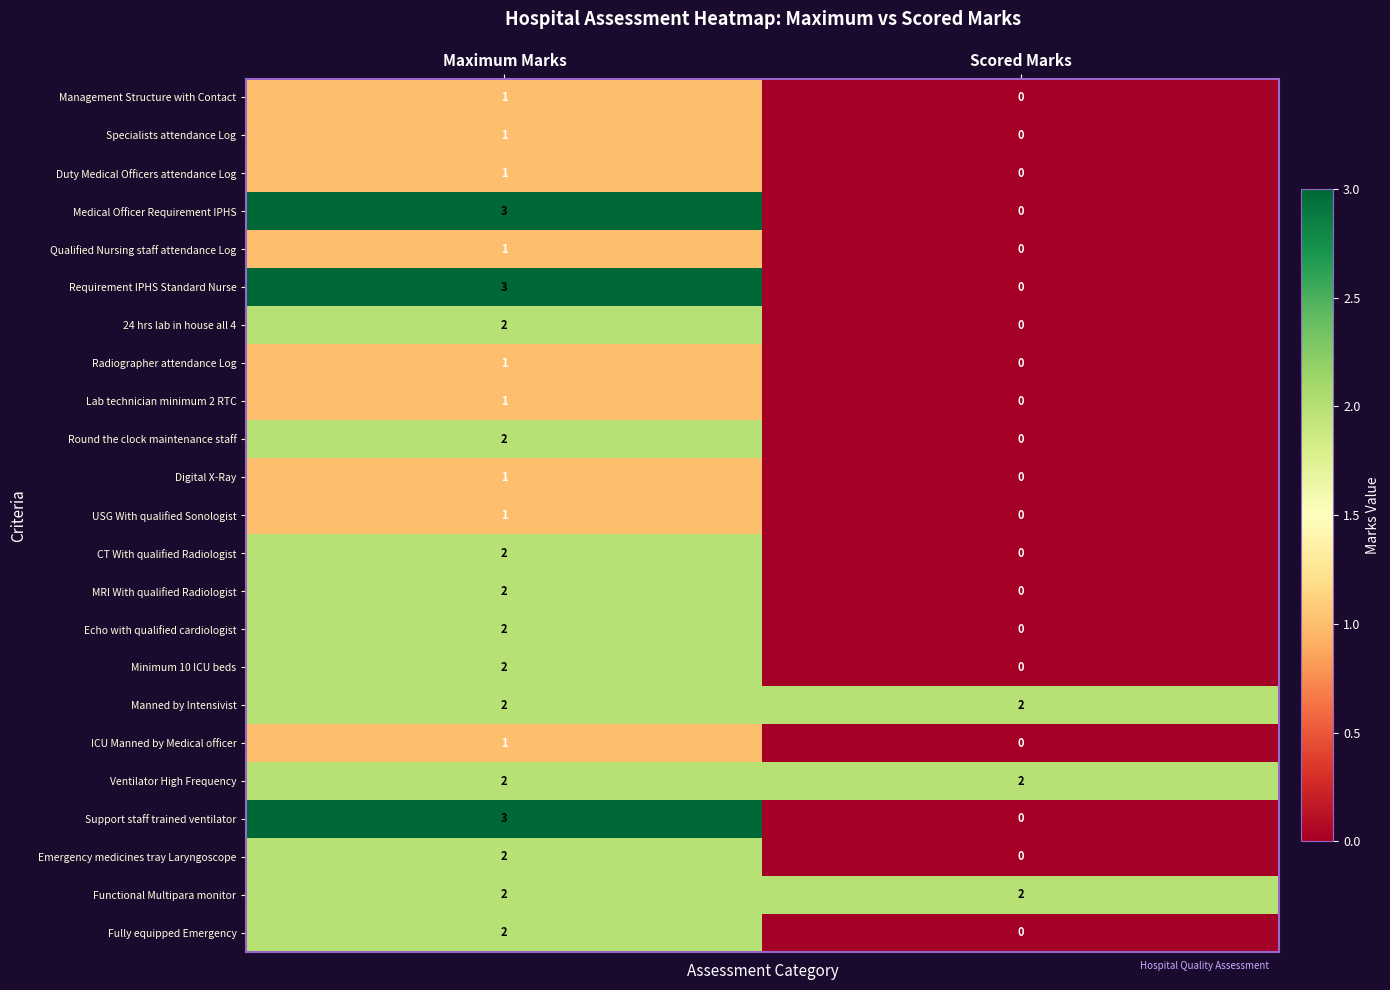

What is the greatest value displayed?

3